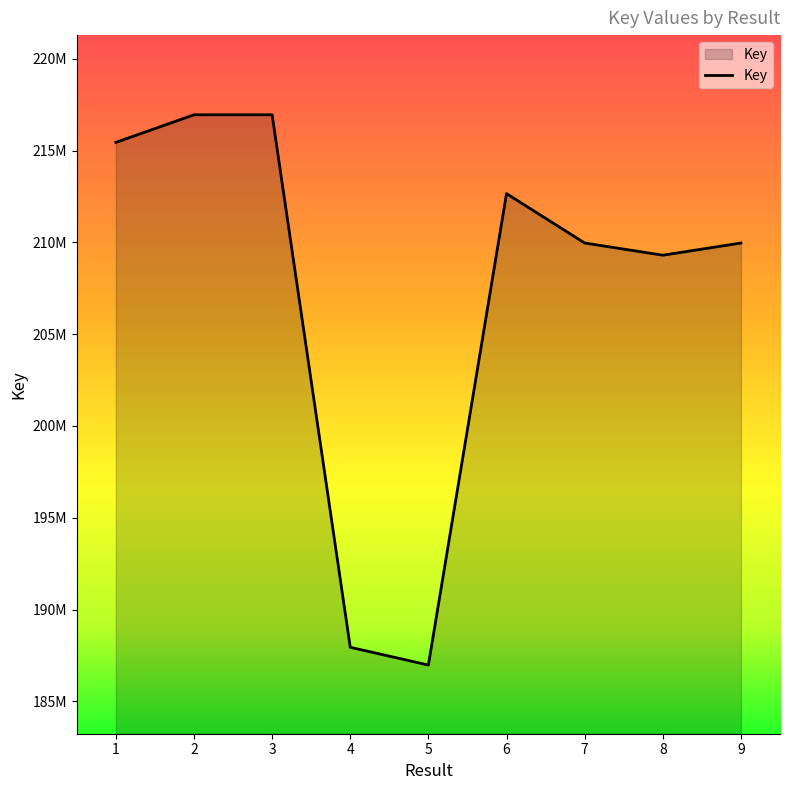

Reading left to right, transcribe all the data shown in this chart.

215441933	216944211	216944371	187950332	186984279	212650917	209962924	209299744	209962552